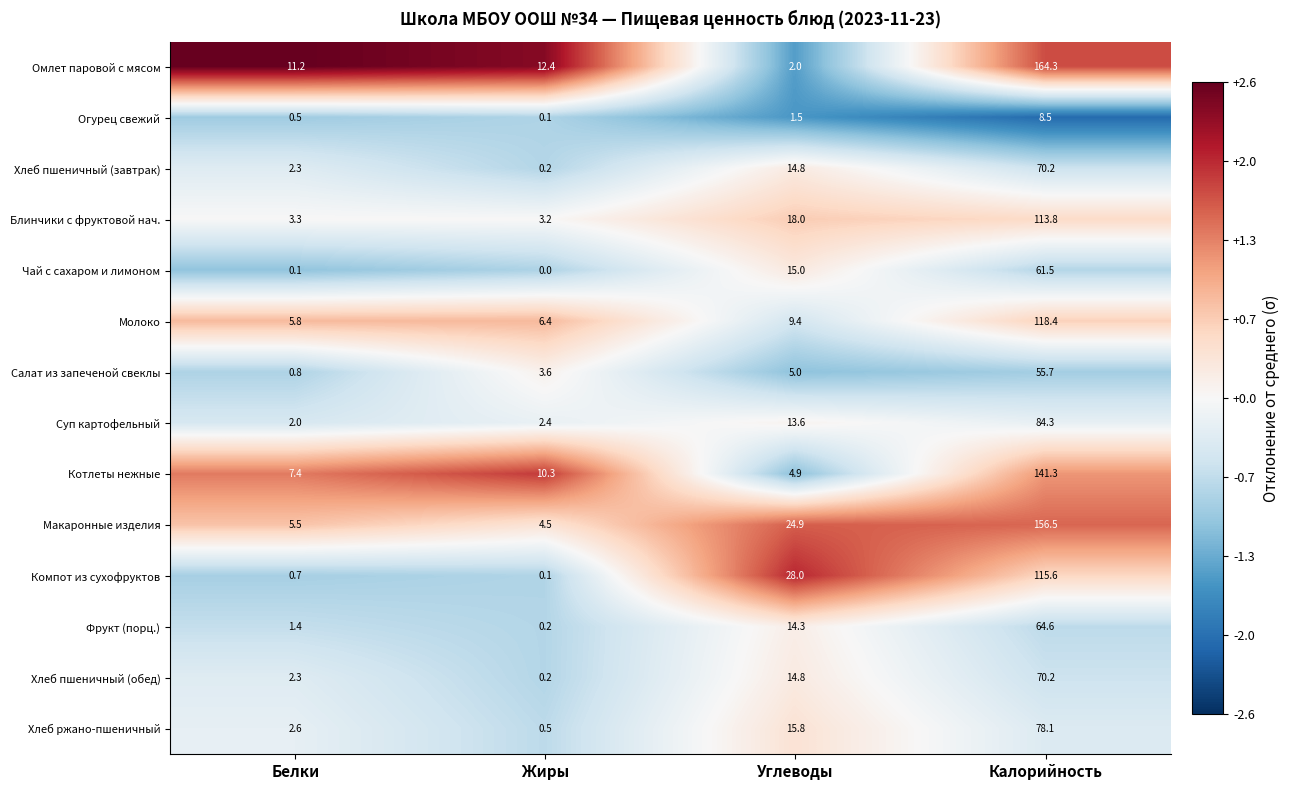

The value of Макаронные изделия at Жиры is 7.9. True or false?

False